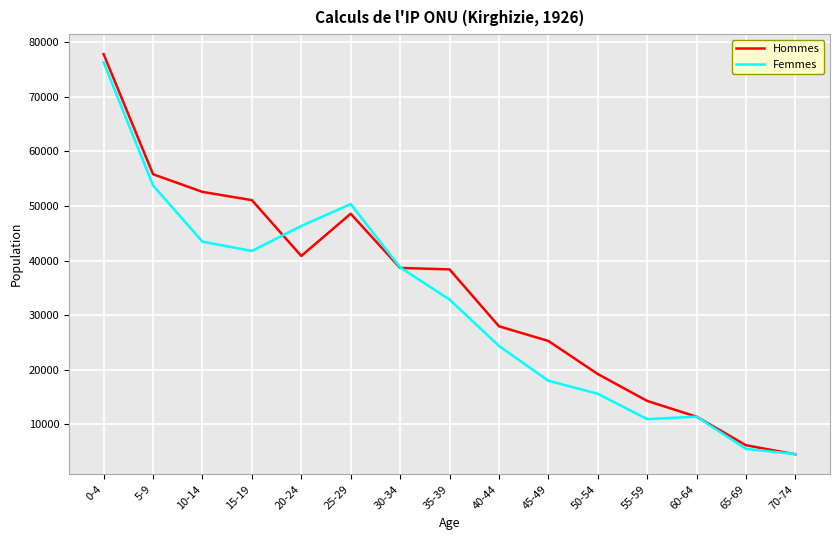

In Hommes, how many points are lower than both neighbors (excluding endpoints)?

1